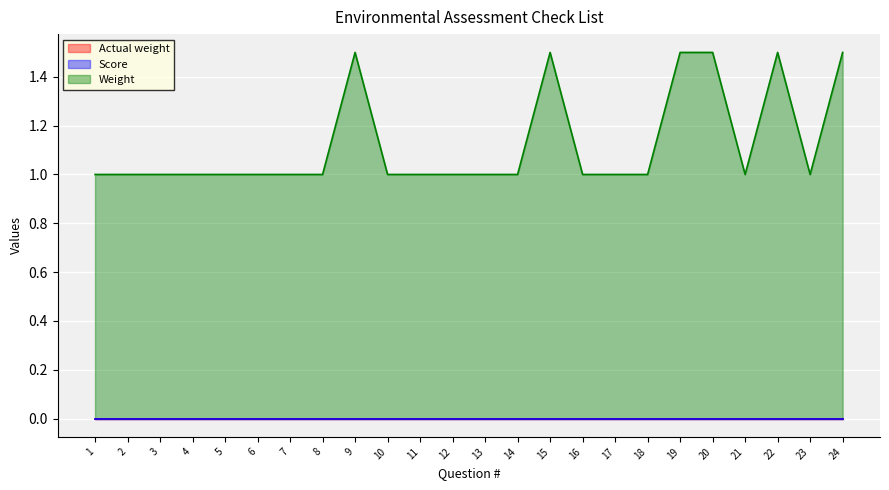

Rank the series by their maximum value, from highest to lowest.

Weight, Actual weight, Score